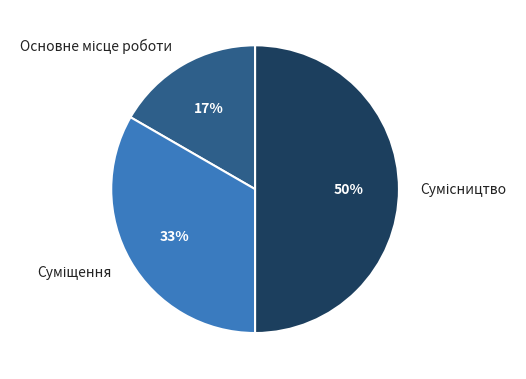

To the nearest percent, what is the average slice percentage?

33%